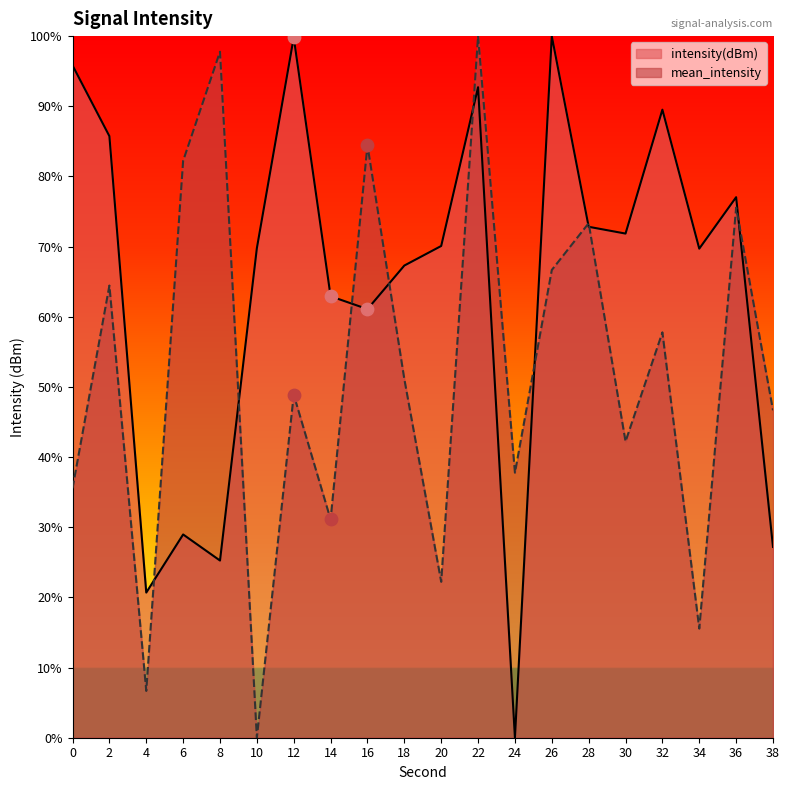

At how many categories does at least one series exceed 1?

20